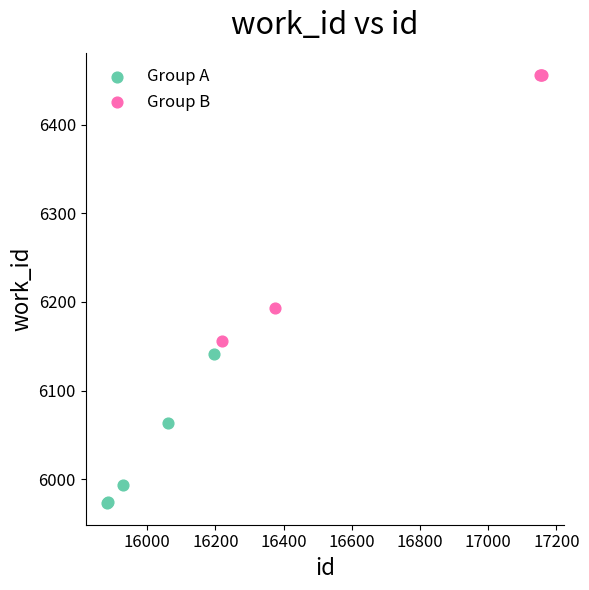

Which series has the widest spread of Y values?

Group B